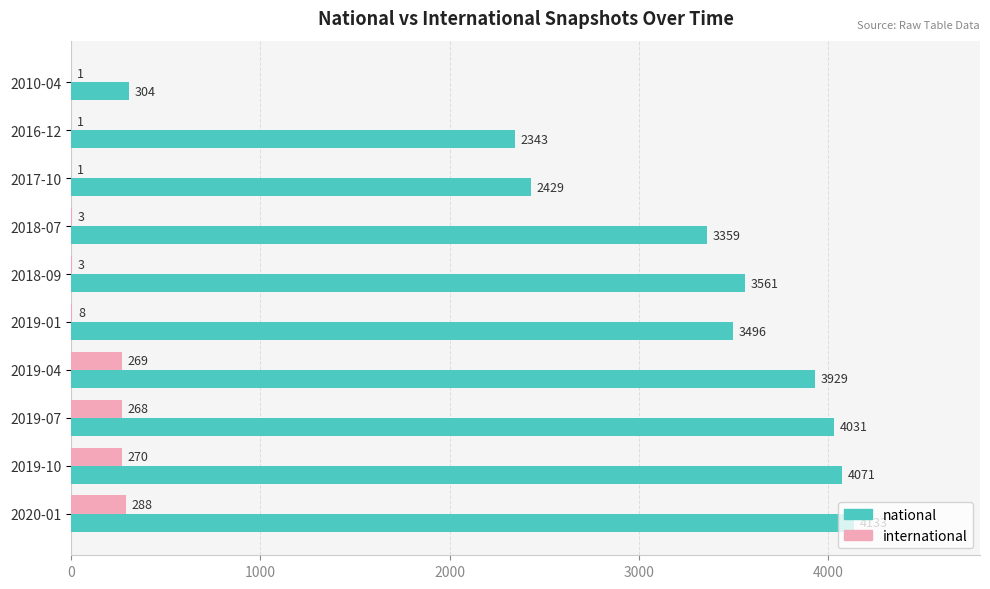

The national series shows 4133 at 2020-01. True or false?

True